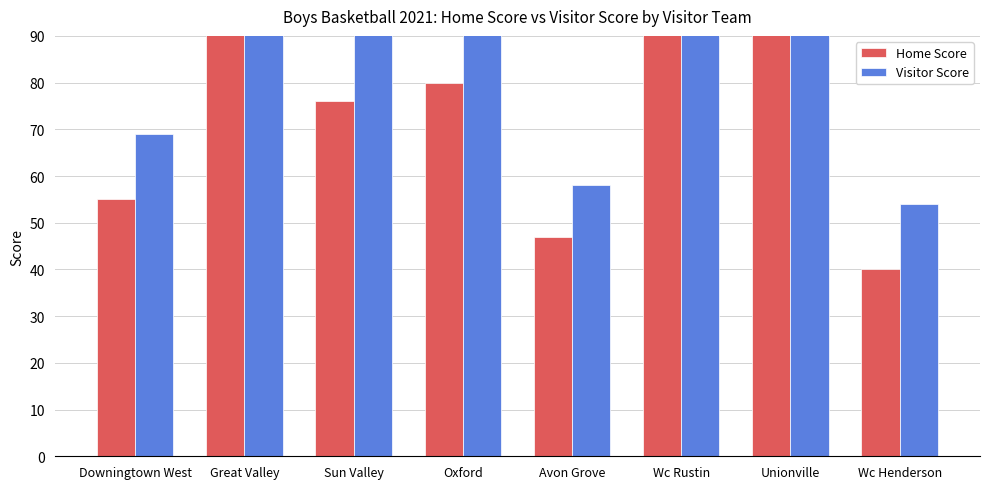

Reading left to right, list all the values displayed in this chart.

Home Score: 55	130	76	80	47	130	96	40
Visitor Score: 69	153	107	125	58	110	105	54